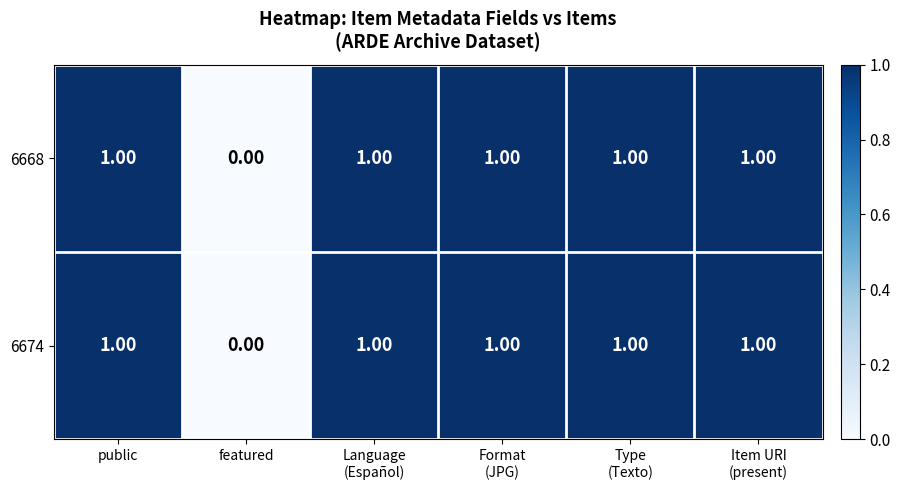

Which label corresponds to the smallest value in the chart?

featured